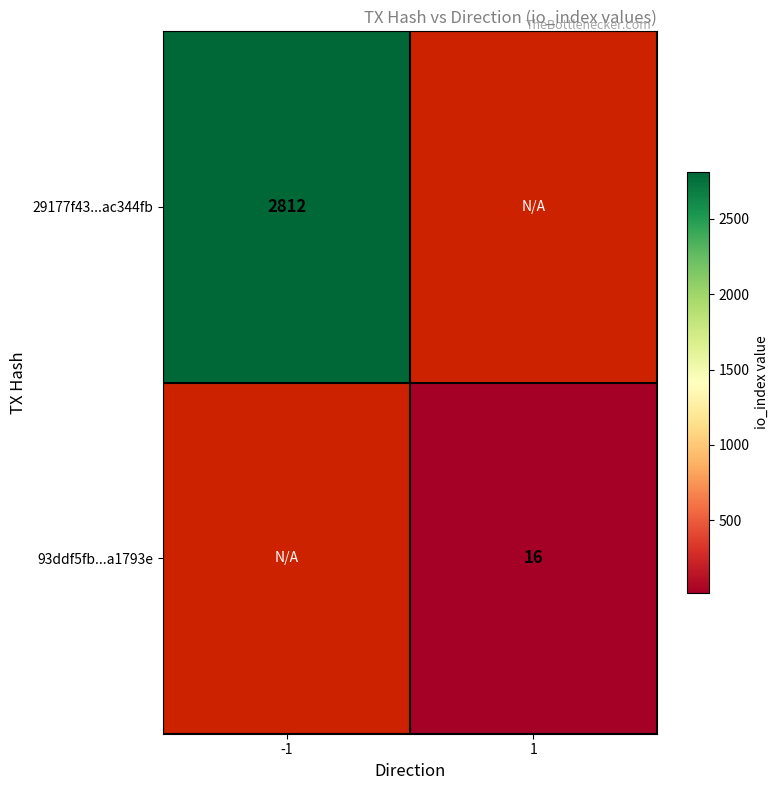

True or false: 93ddf5fb...a1793e has a value of 16 at 1.

True